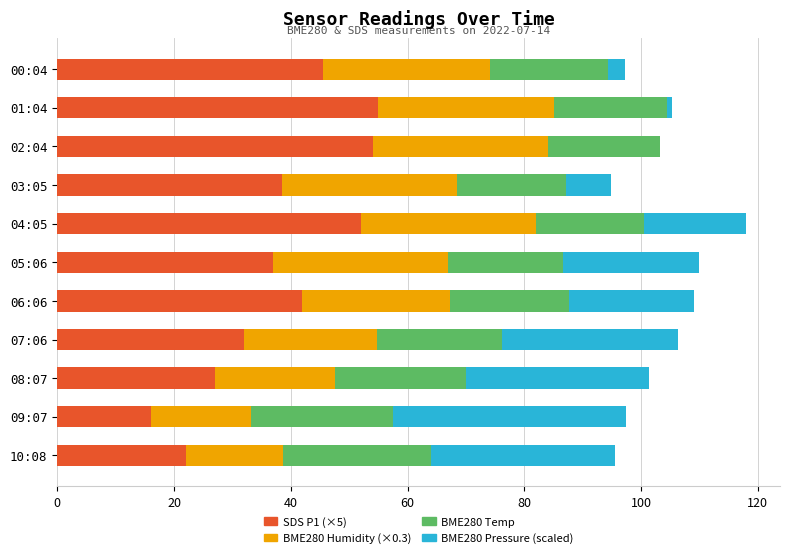

How many series are shown in this chart?

4